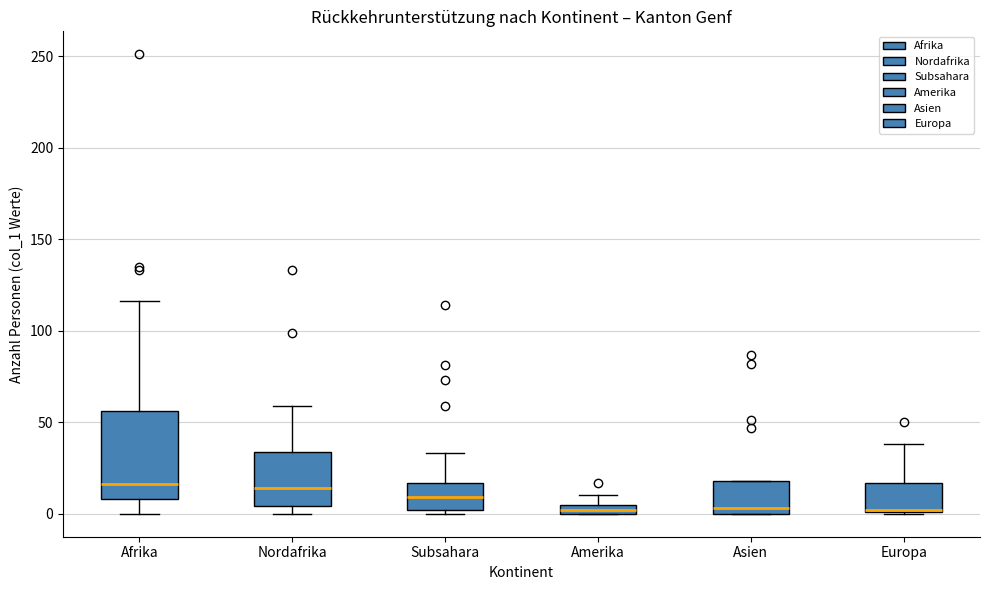

Where is the lower edge of the box for Europa on the y-axis? The values are not printed on the chart, so give them approximately, as read against the axis.

0